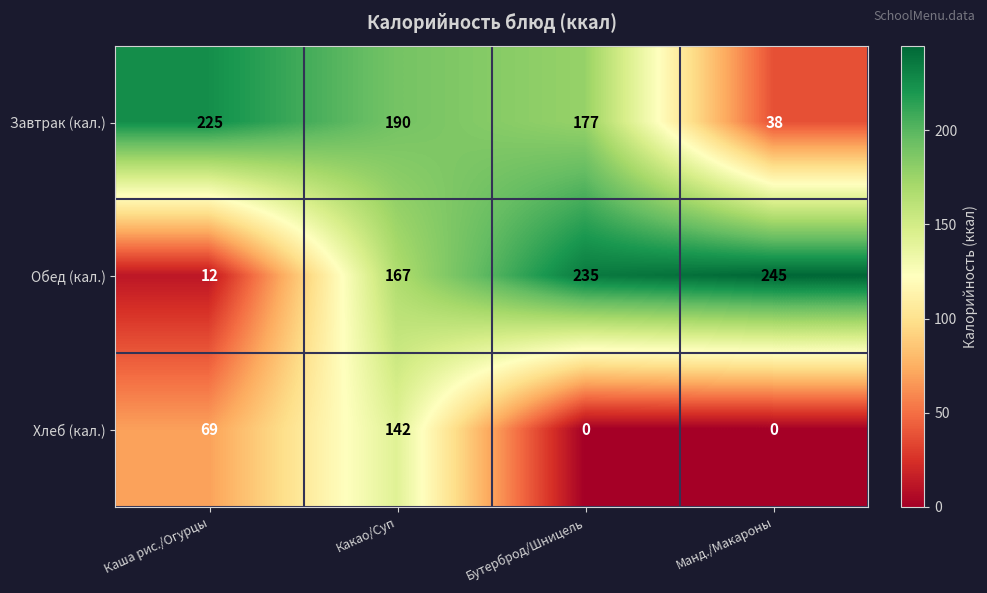

How many distinct data groups are displayed?

3